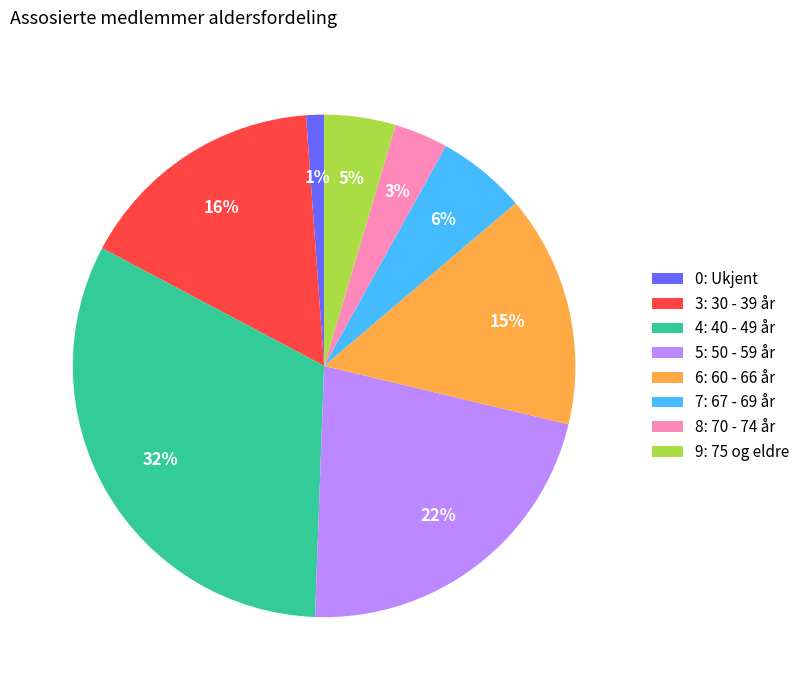

To the nearest percent, what percentage of the pie is 5: 50 - 59 år?

22%